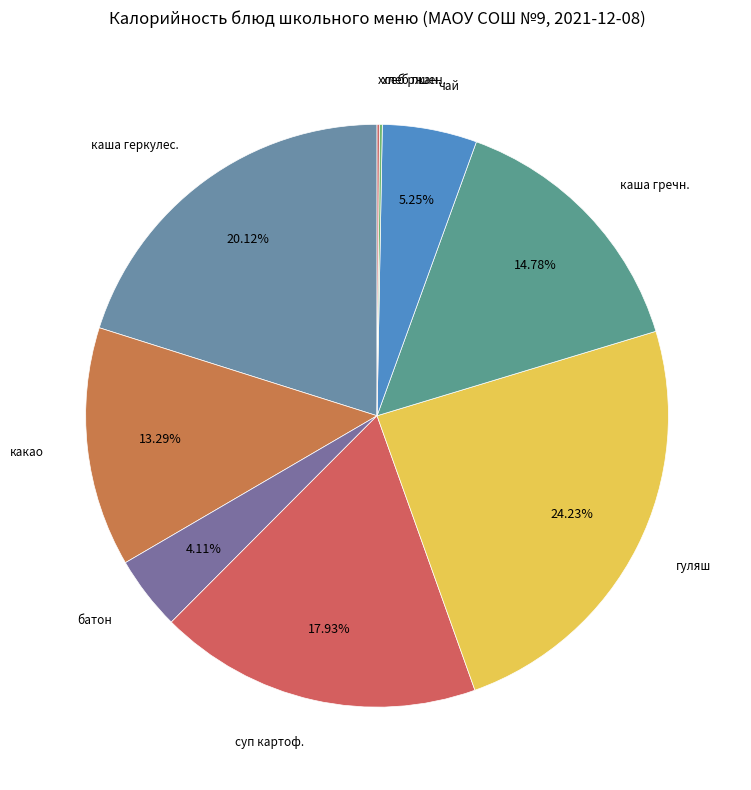

Rank the categories by value from highest to lowest.

гуляш из свинины, каша молочная геркулесовая с маслом, суп картофельный с горохом и тушенкой, каша гречневая вязкая, какао на сгущеном молоке, чай с сахаром, батон, хлеб пшеничный, хлеб ржаной